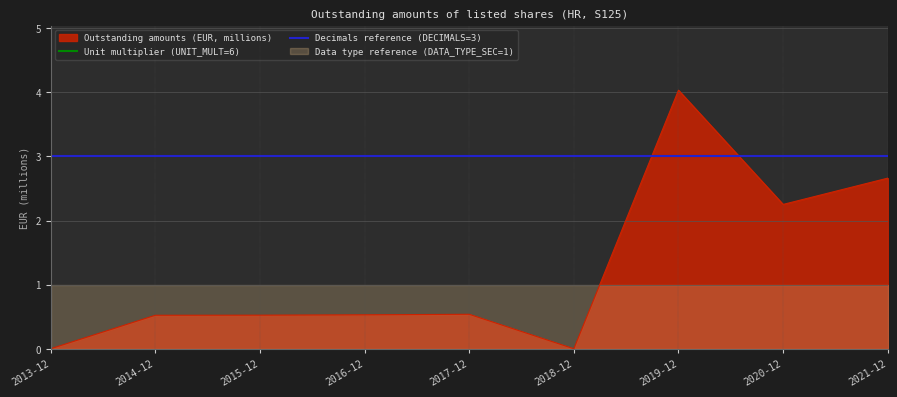

What is the change in value from 2014-12 to 2018-12?

-0.5